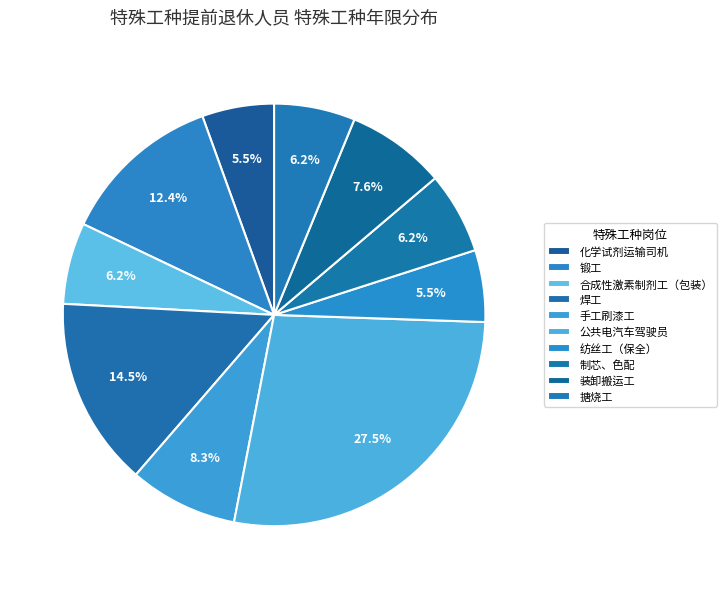

How many slices are in this pie chart?

10